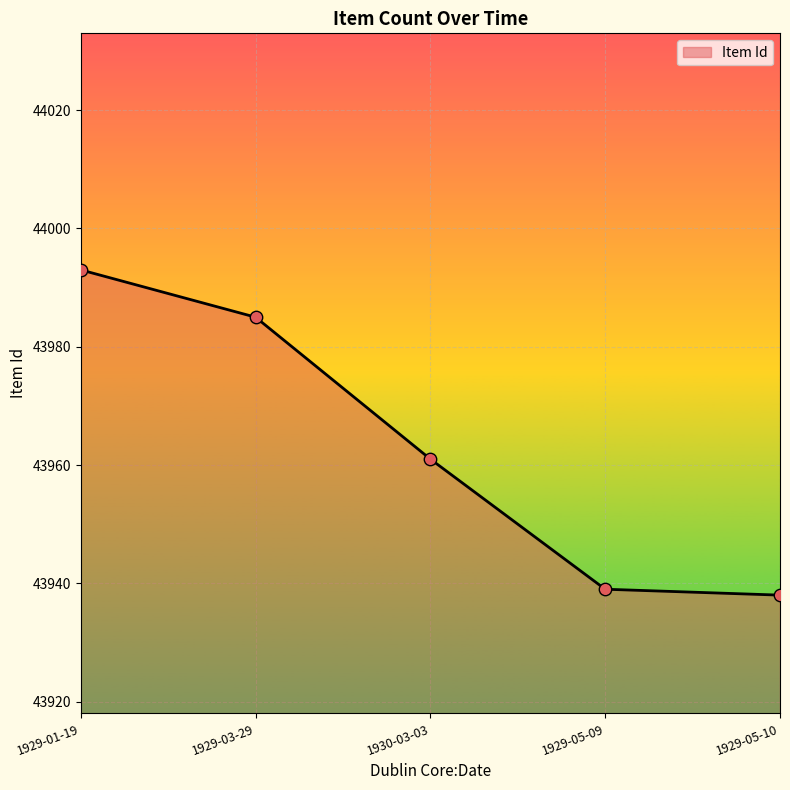

What is the change in value from 1930-03-03 to 1929-05-10?

-23